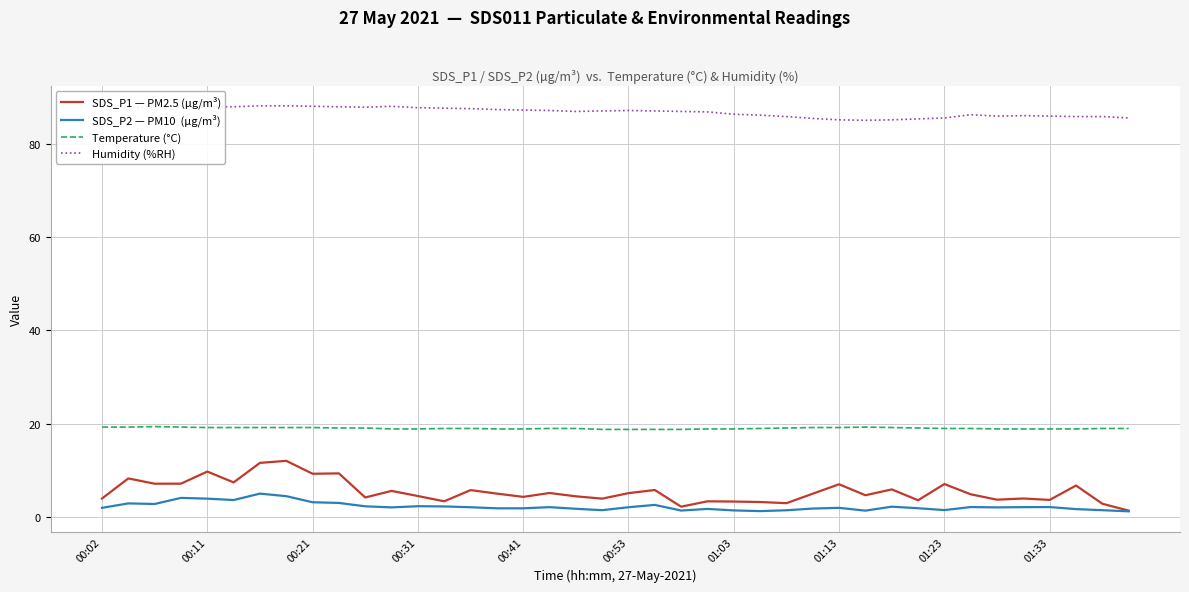

What is the greatest value displayed?

88.1